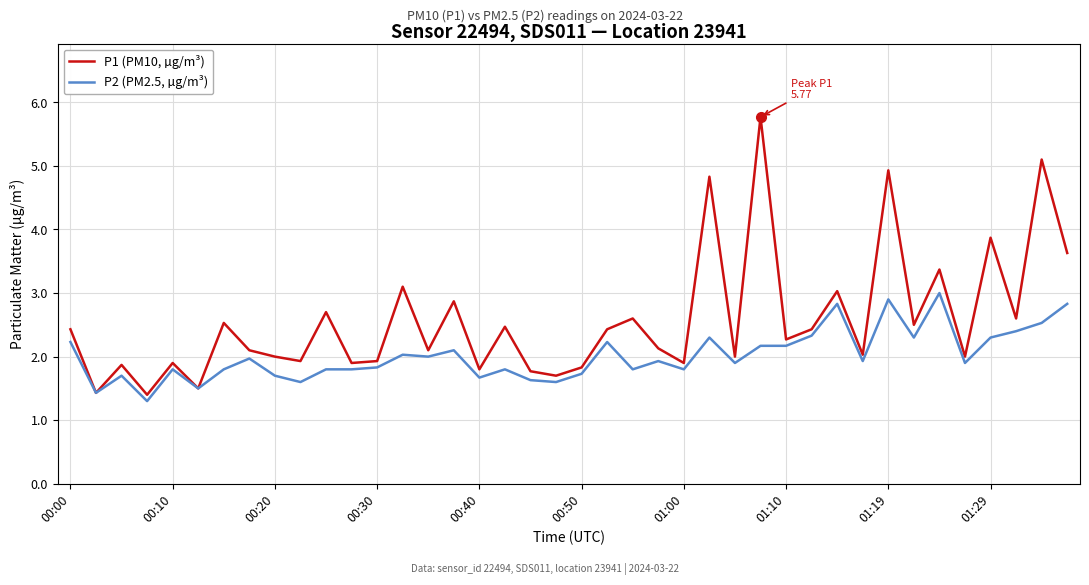

Which series has the largest total across all categories?

P1 (PM10, µg/m³)